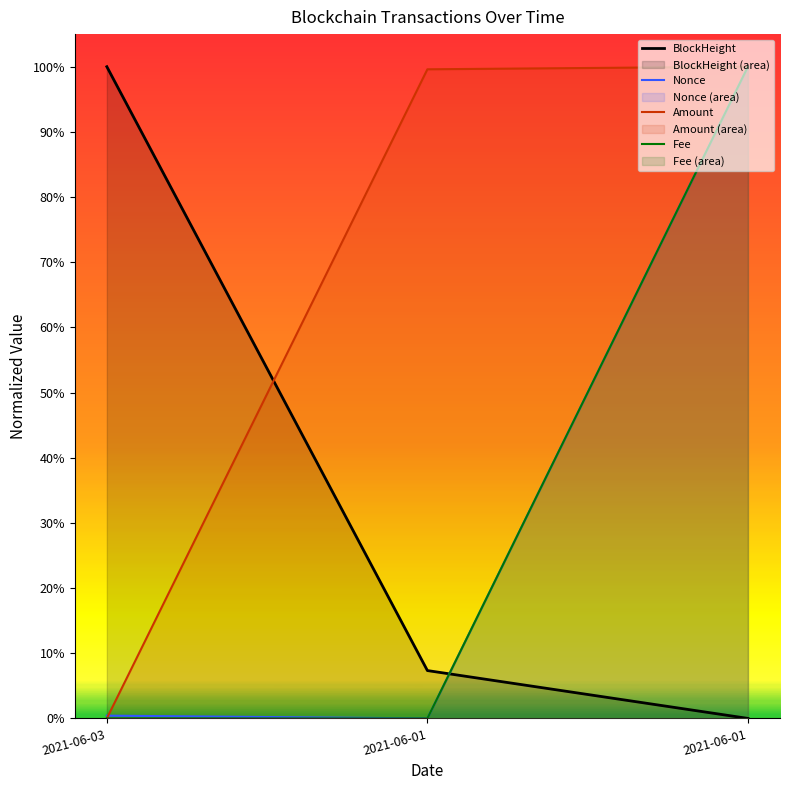

The value of Amount at 2021-06-03 is 0.0. True or false?

True